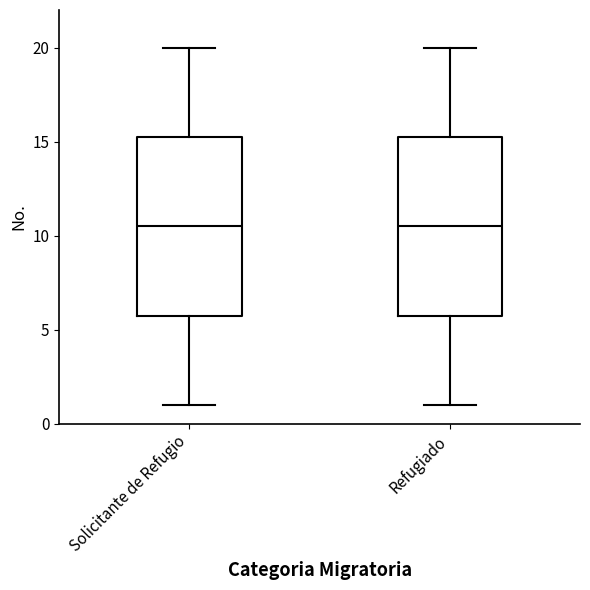

Reading left to right, read every box against the y-axis: the position of its median line, the range the box covers, and the ends of its whiskers. The values are not printed on the chart, so give them approximately, as read against the axis.

Solicitante de Refugio: median 10.5, box 6.0 to 15.5, whiskers 1.0 to 20.0
Refugiado: median 10.5, box 6.0 to 15.5, whiskers 1.0 to 20.0